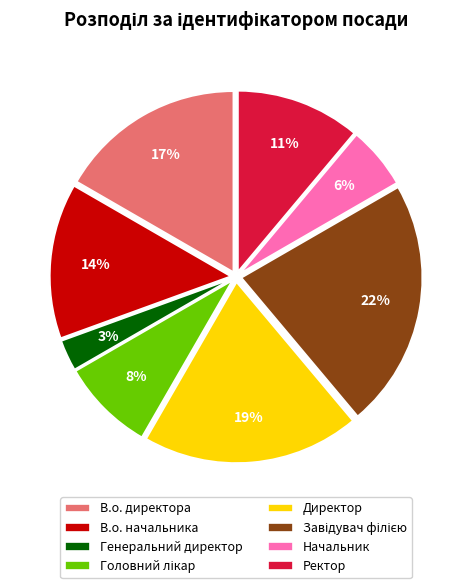

Which slice is the smallest?

Генеральний директор